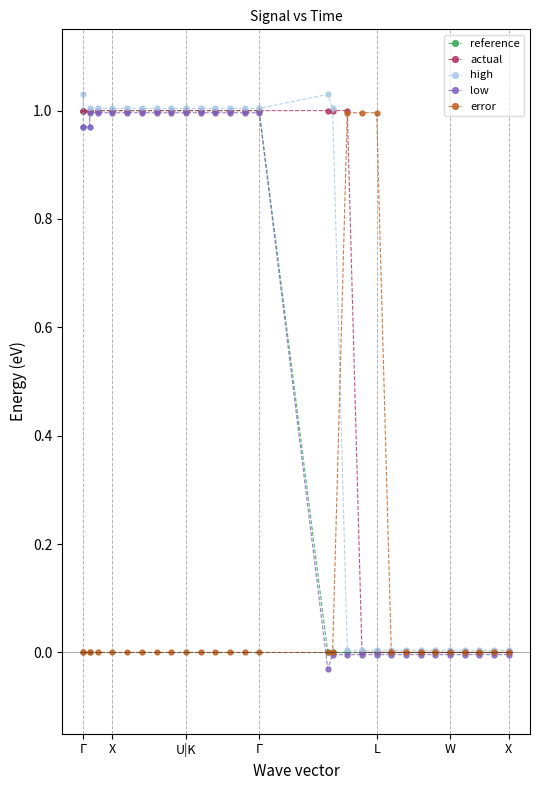

Which series ends up on top after the final intersection of error and low?

error